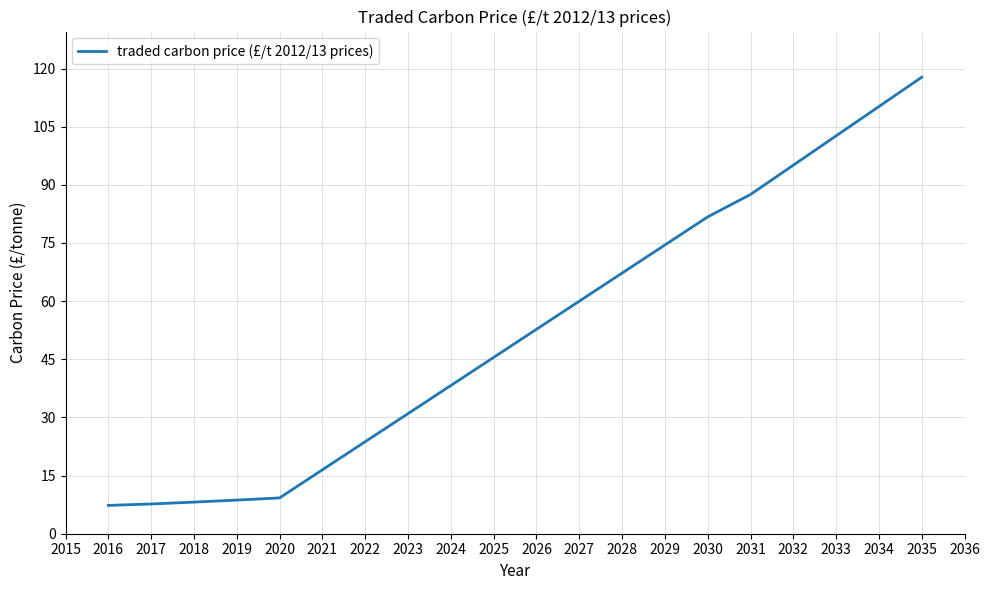

What is the ratio of the value at 2022 to the value at 2033?

0.2